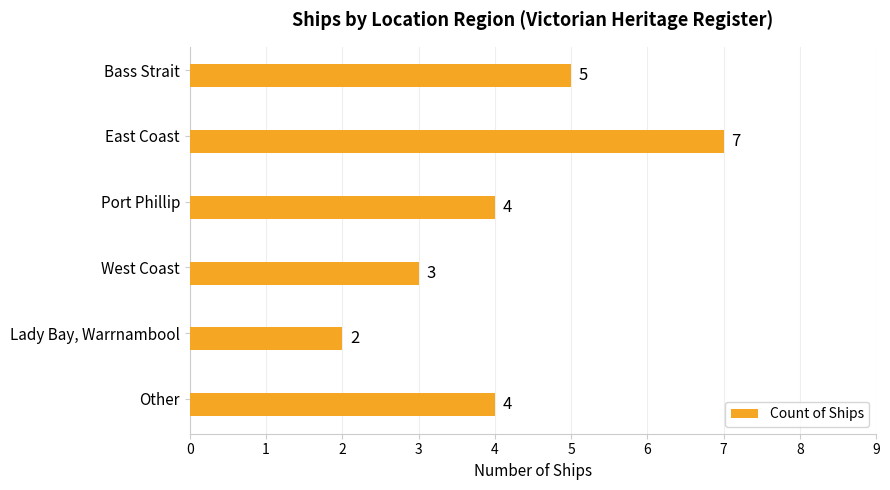

Which has a higher value, West Coast or Bass Strait?

Bass Strait